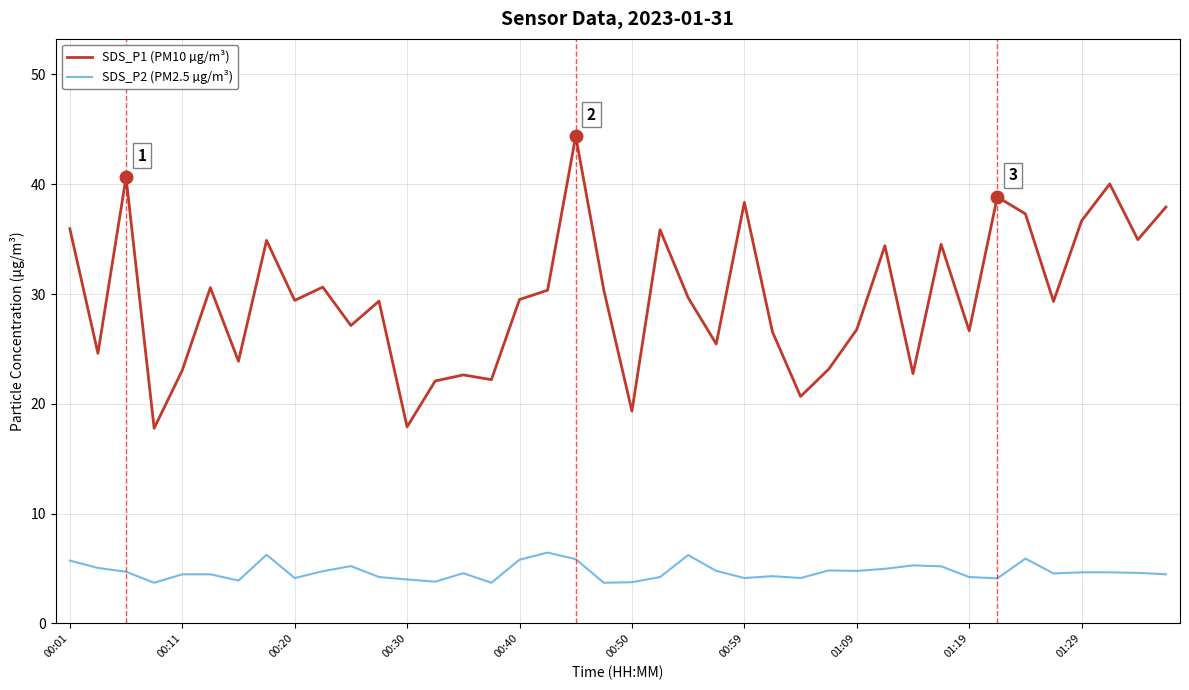

Rank the series by their average value, from highest to lowest.

SDS_P1 (PM10 µg/m³), SDS_P2 (PM2.5 µg/m³)